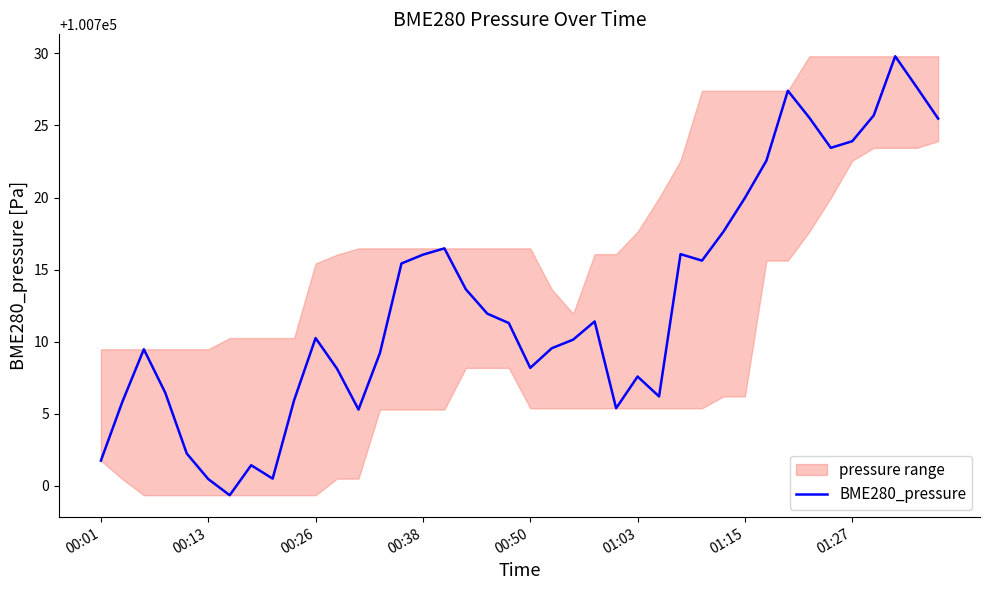

What is the sum of the values at 16 and 28?

201432.1